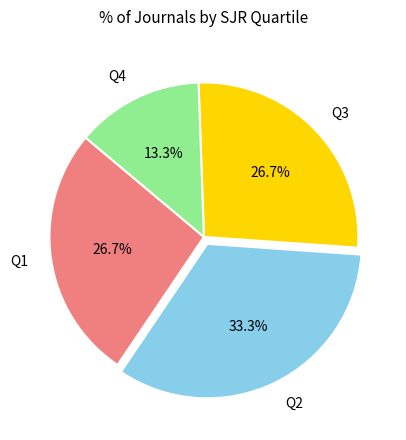

Is it true that Q3 is 27% of the pie?

True